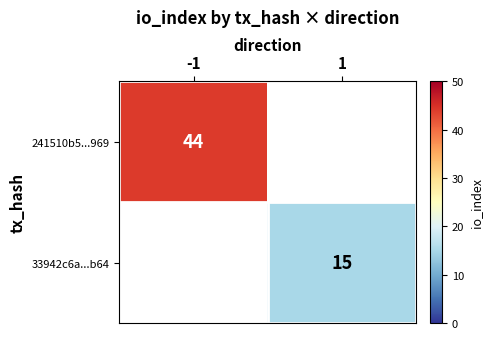

Is it true that 33942c6a...b64 equals 15 at 1?

True